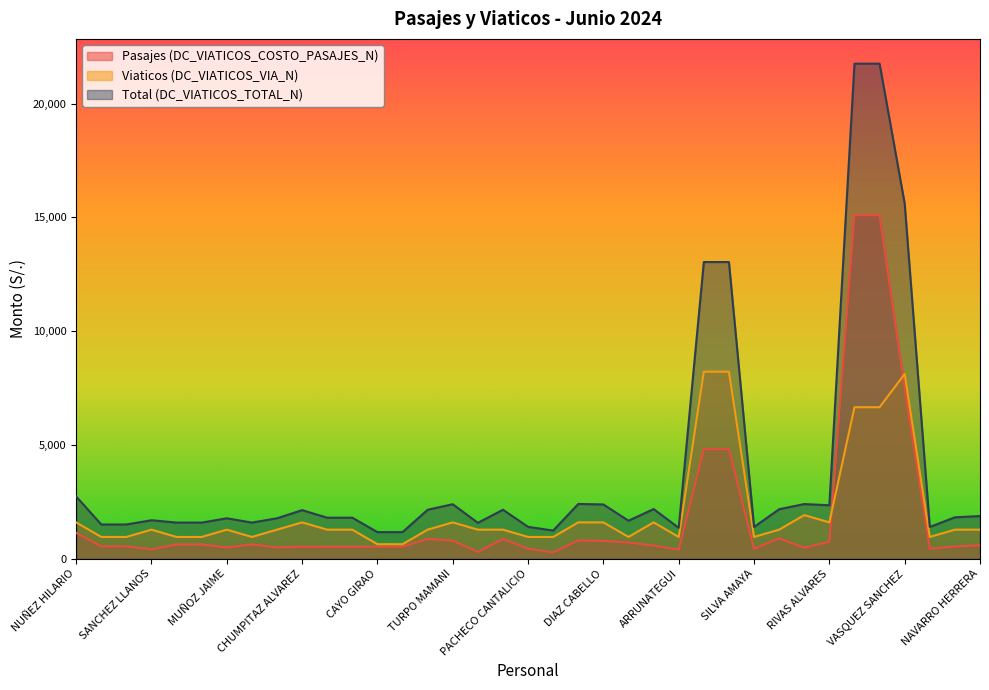

What position from the right is CHUMPITAZ ALVAREZ?

28